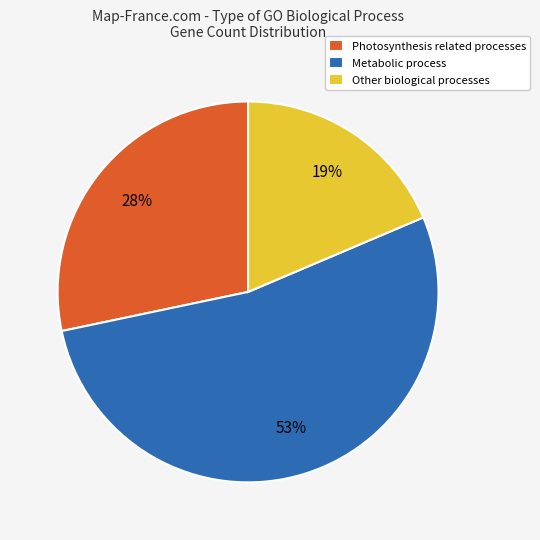

To the nearest percent, what is the combined percentage of Other biological processes and Photosynthesis related processes?

47%